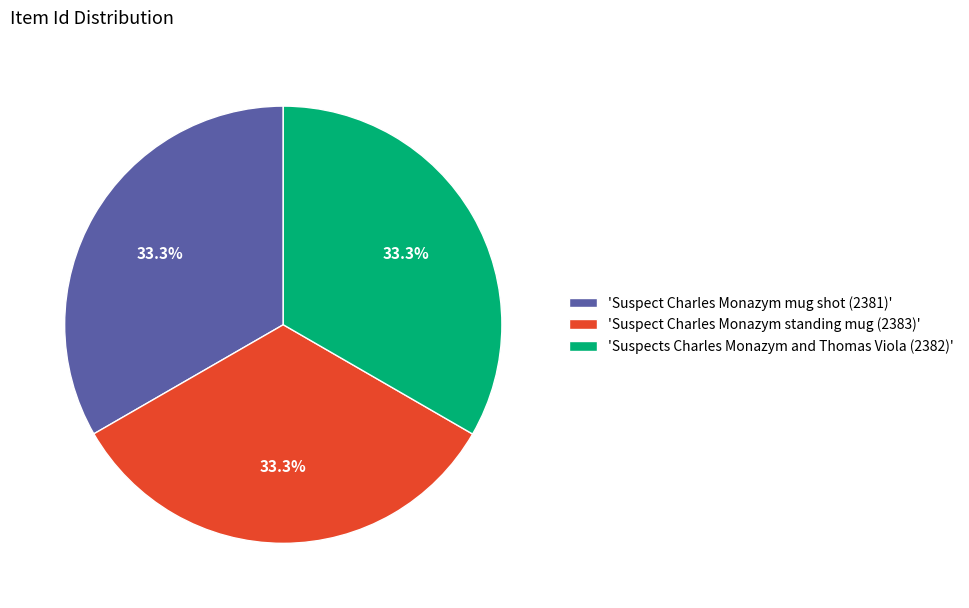

What percentage is NOT represented by 'Suspects Charles Monazym and Thomas Viola (2382)'?

66.7%